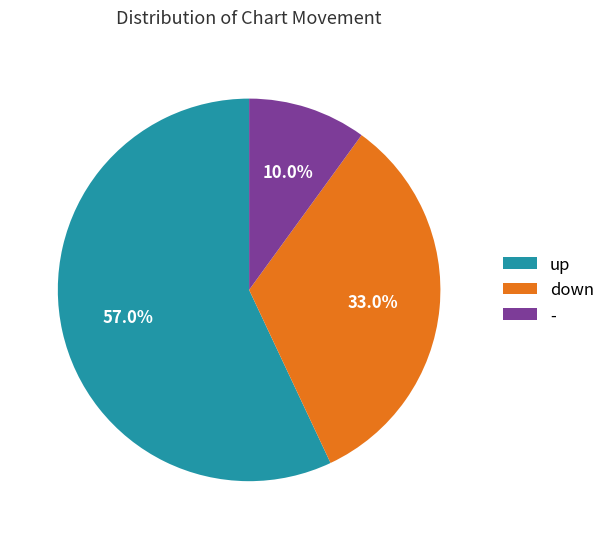

Between down and up, which is larger?

up